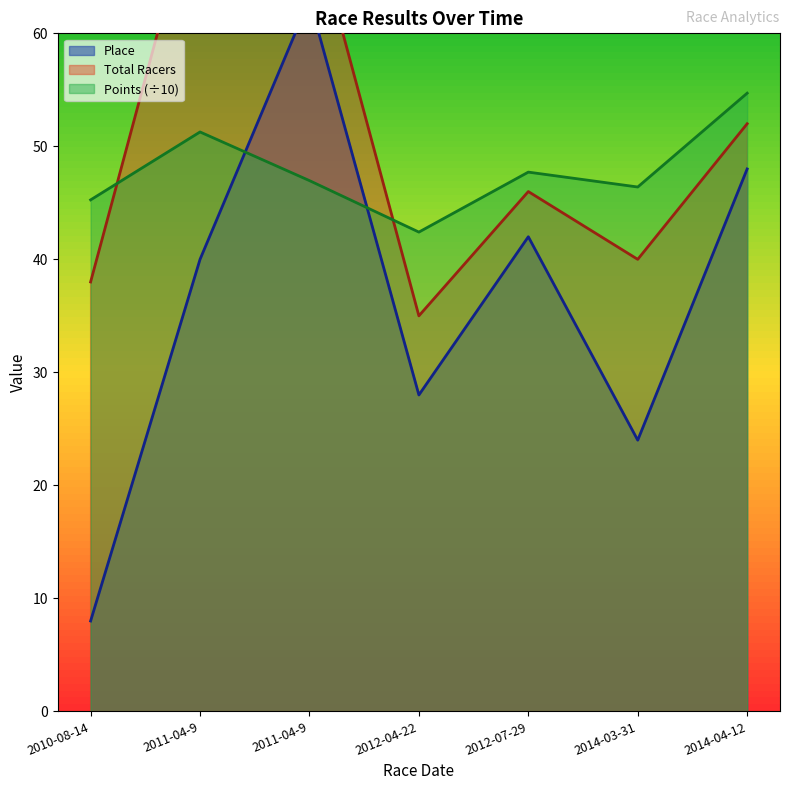

What is the label of the 5th point from the right?

2011-04-9